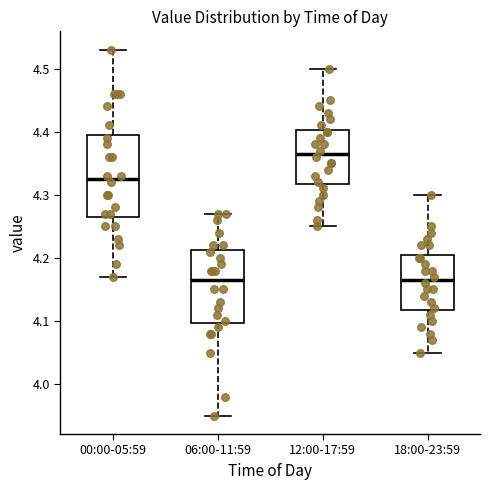

Where is the upper edge of the box for 00:00-05:59 on the y-axis? The values are not printed on the chart, so give them approximately, as read against the axis.

4.40